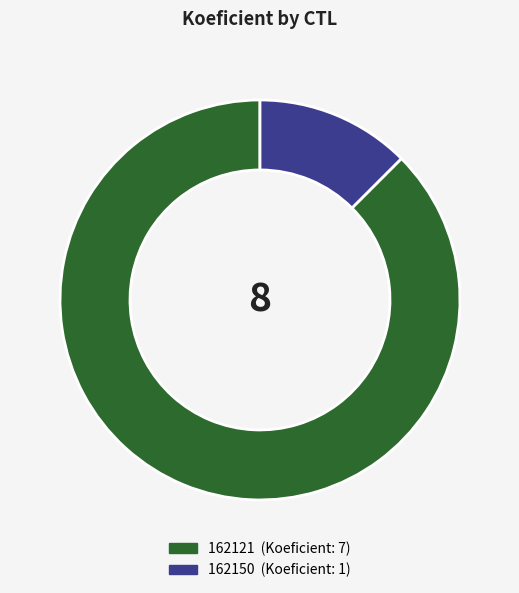

Between 162150 and 162121, which is larger?

162121